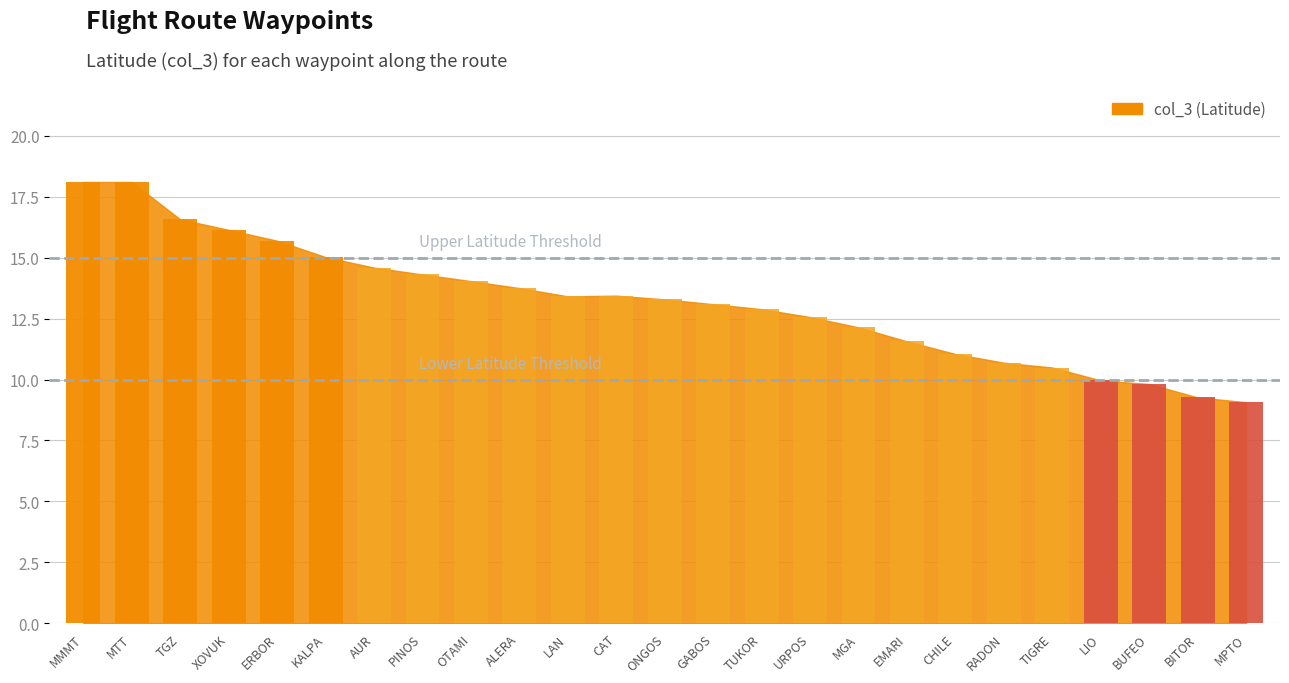

What is the sum of all values?

329.1